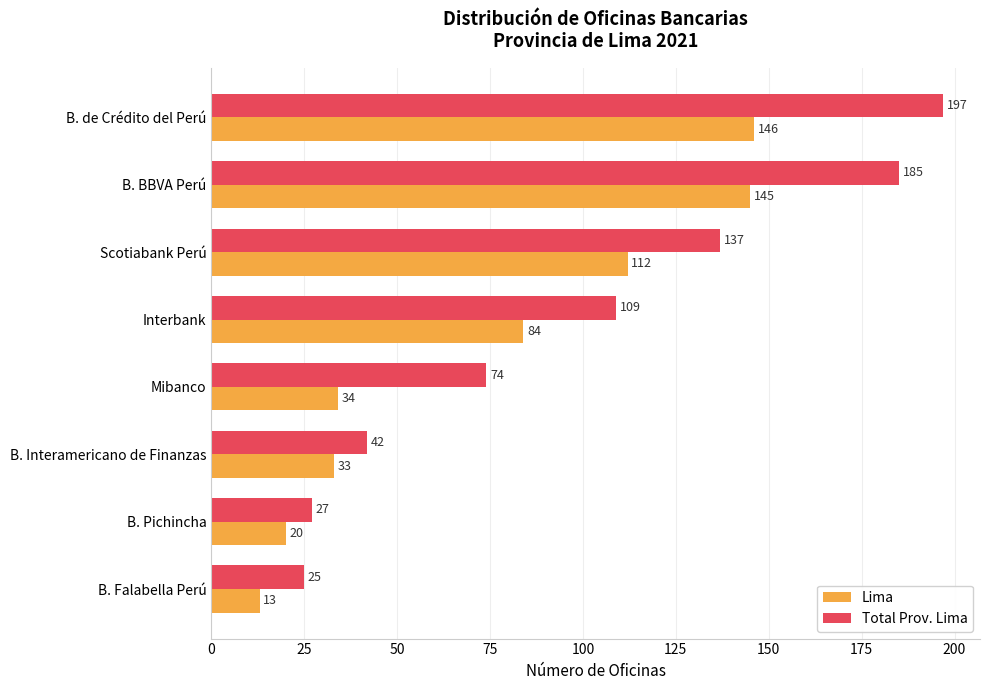

The Total Prov. Lima series shows 282 at B. de Crédito del Perú. True or false?

False